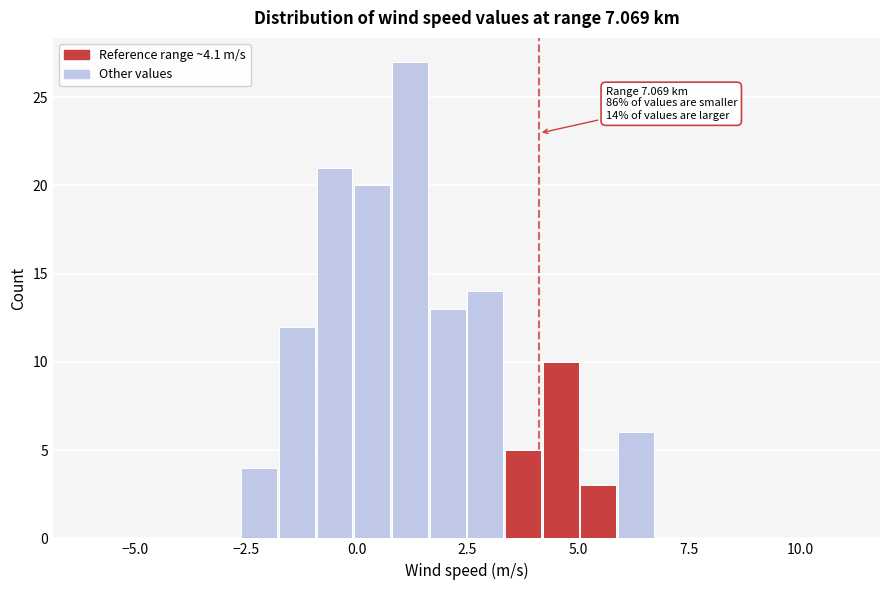

Read against the x-axis, roughly where is the centre of the tallest bar?

1.0